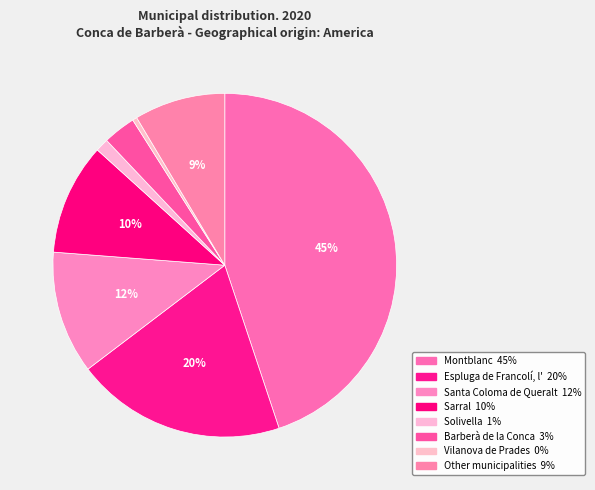

Is it true that Vilanova de Prades is 1% of the pie?

False